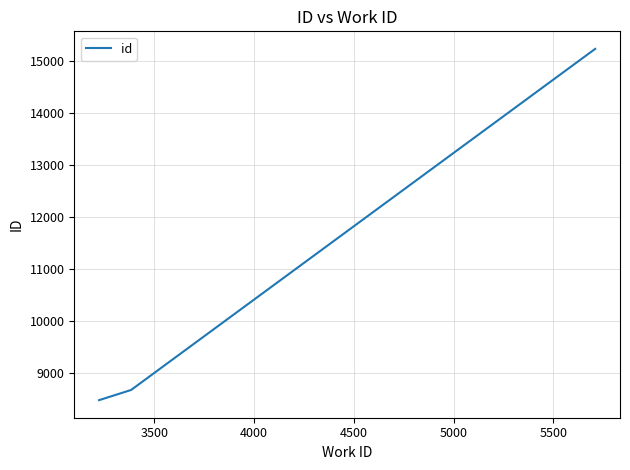

What is the difference between the second highest and minimum values?

6685